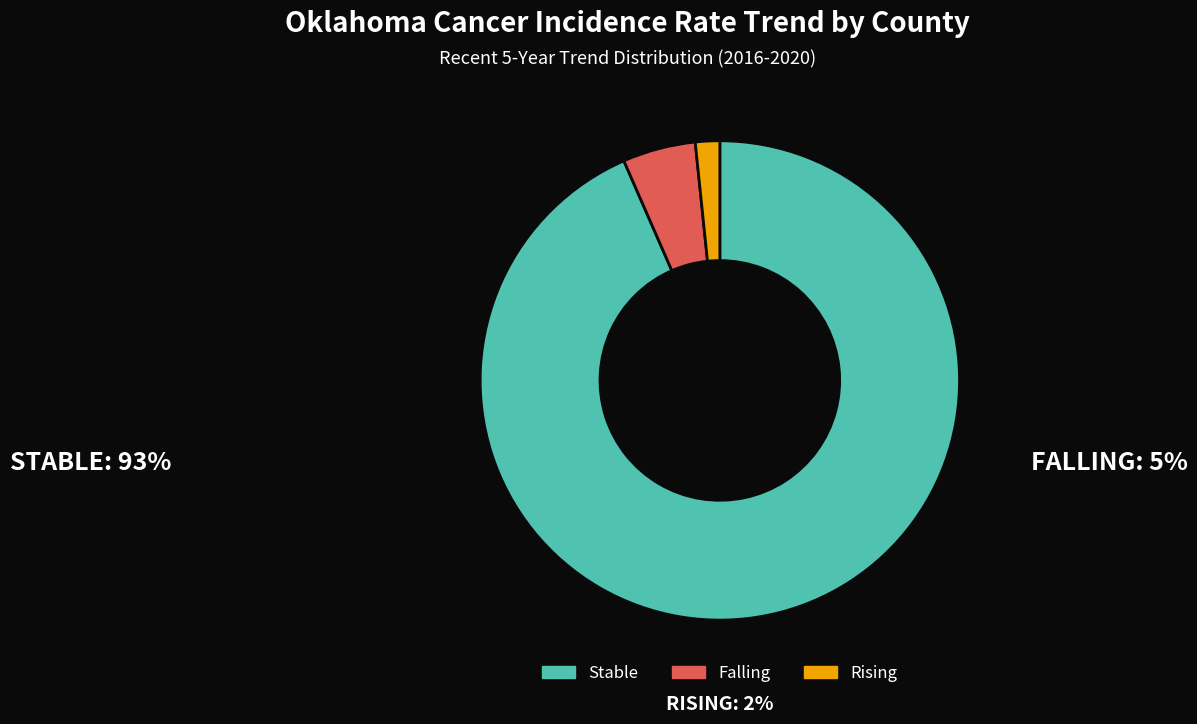

Is there any slice that represents more than half of the pie?

Yes